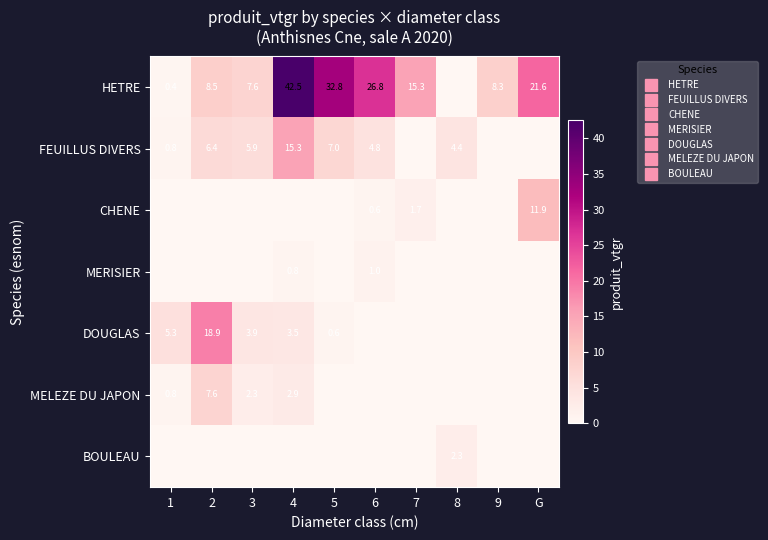

How many values in the BOULEAU series exceed 0?

1